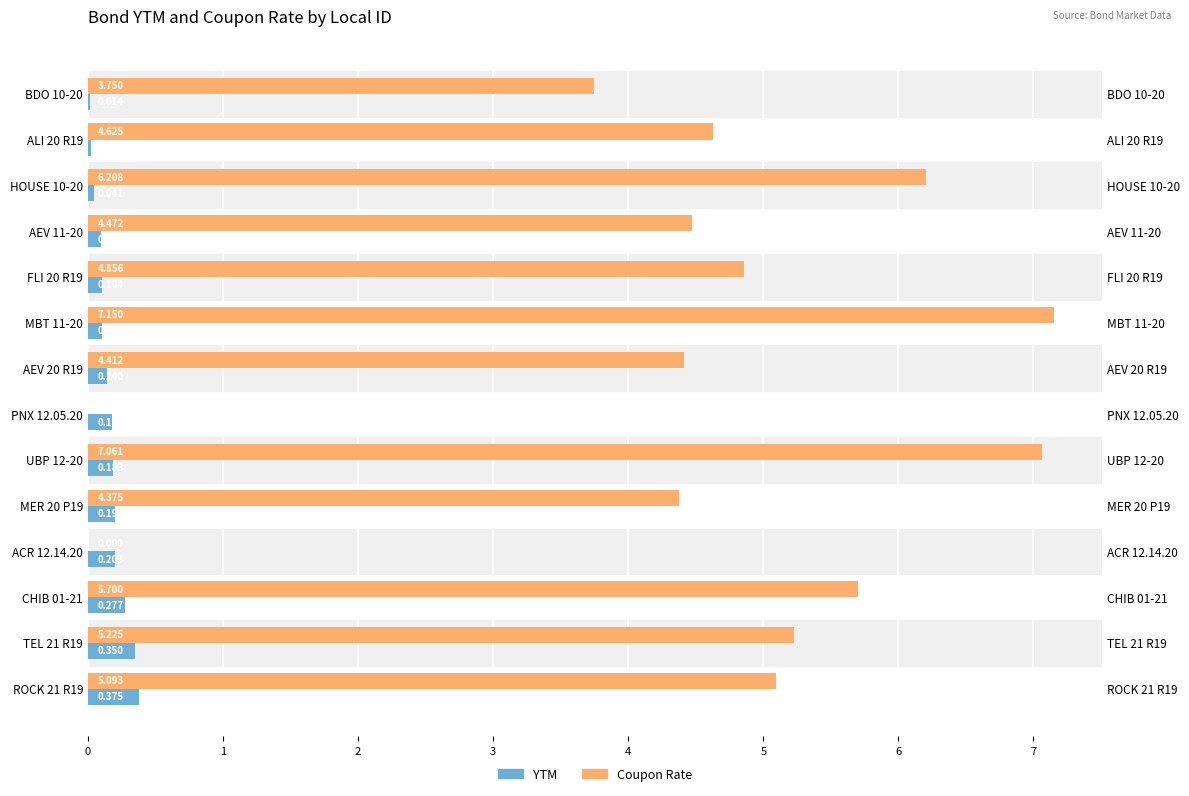

Rank the series by their maximum value, from lowest to highest.

YTM, Coupon Rate